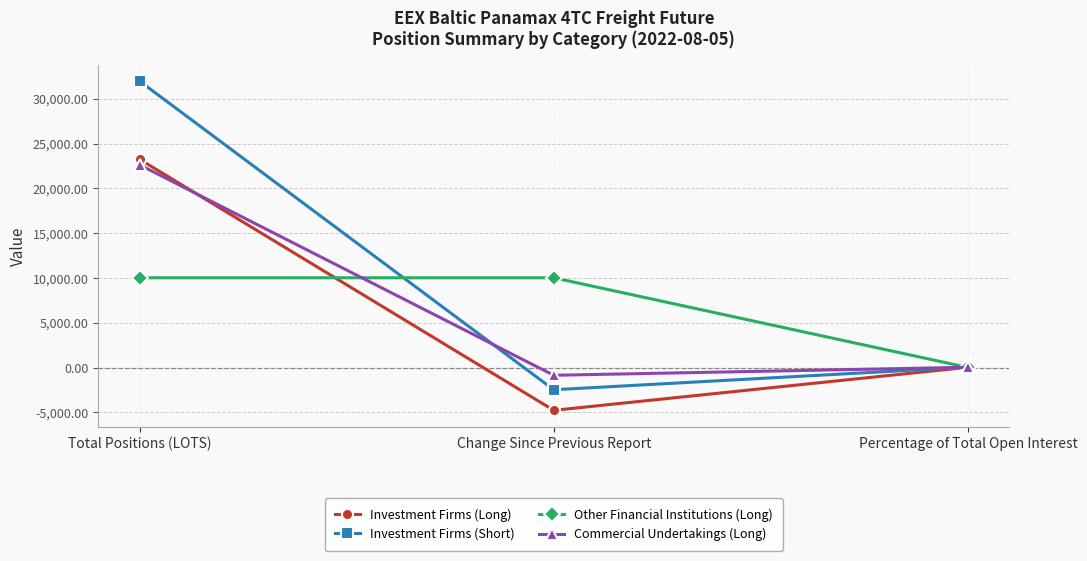

Which series changed the most between Change Since Previous Report and Percentage of Total Open Interest?

Other Financial Institutions (Long)